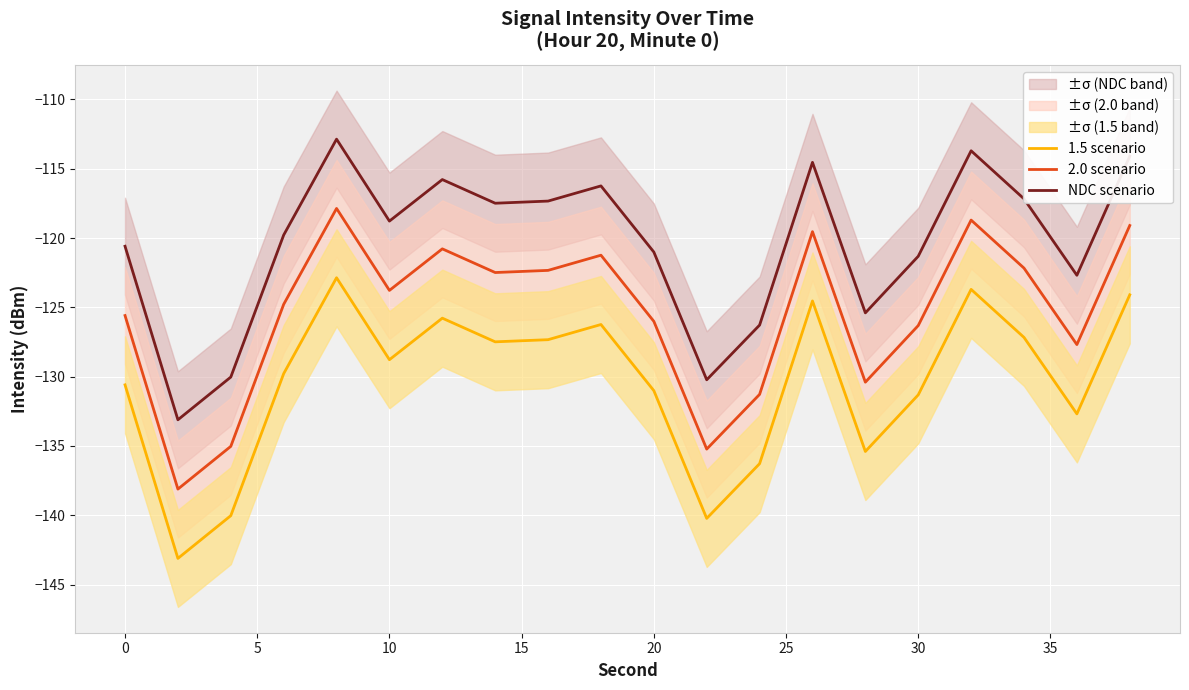

What are all the series names shown in the legend?

1.5 scenario, 2.0 scenario, NDC scenario